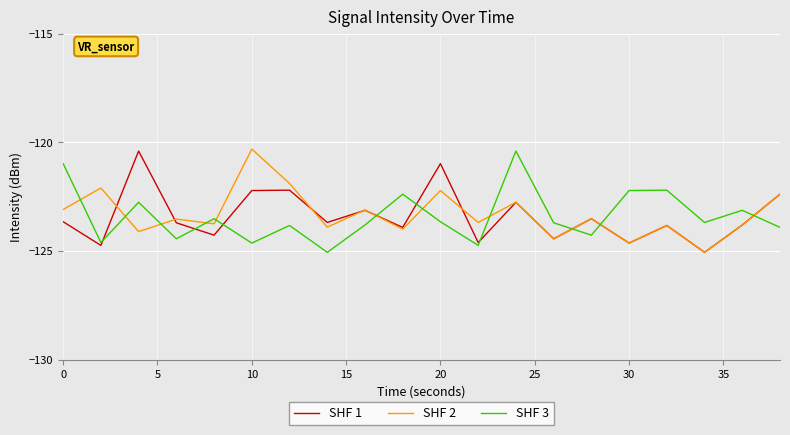

After their last crossing, which series has the higher values: SHF 2 or SHF 3?

SHF 2